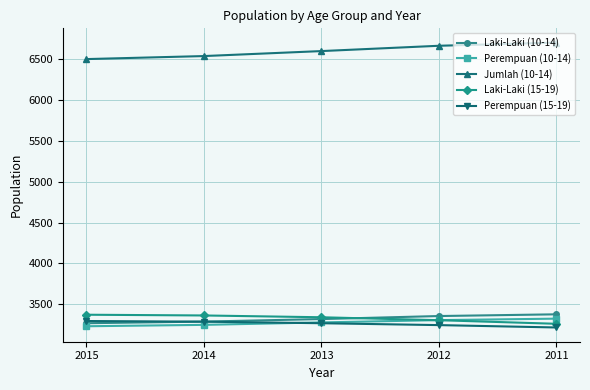

Is the value of Jumlah (10-14) at 2012 greater than the value of Perempuan (10-14) at 2014?

Yes